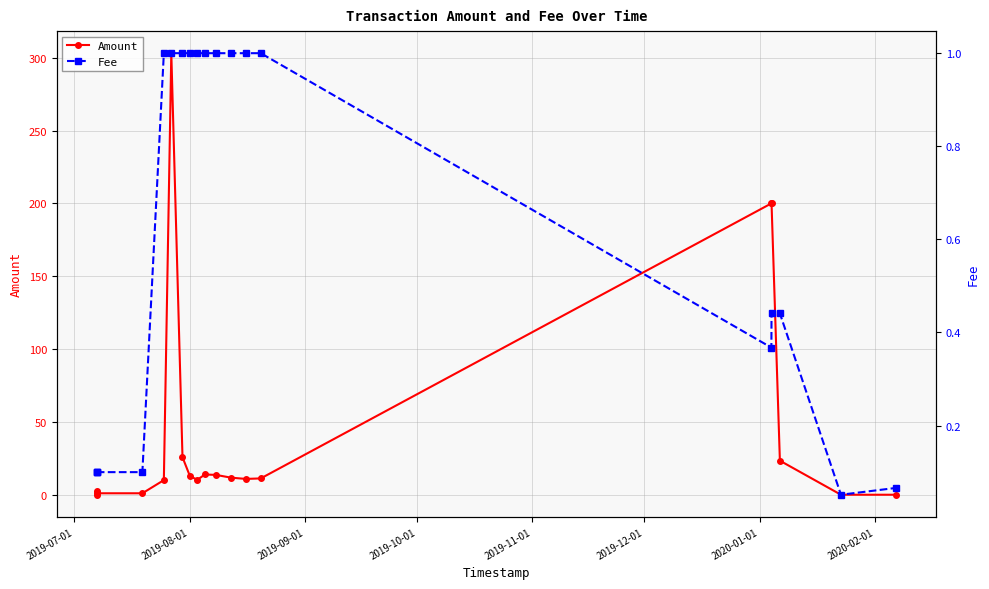

Reading right to left, list all the values displayed in this chart.

Amount: 0.0	0.0	23.4	200.0	200.0	11.2	10.9	11.7	13.6	13.9	10.2	12.8	25.8	303.1	10.0	1.0	1.0	0.0	2.7
Fee: 0.1	0.1	0.4	0.4	0.4	1.0	1.0	1.0	1.0	1.0	1.0	1.0	1.0	1.0	1.0	0.1	0.1	0.1	0.1